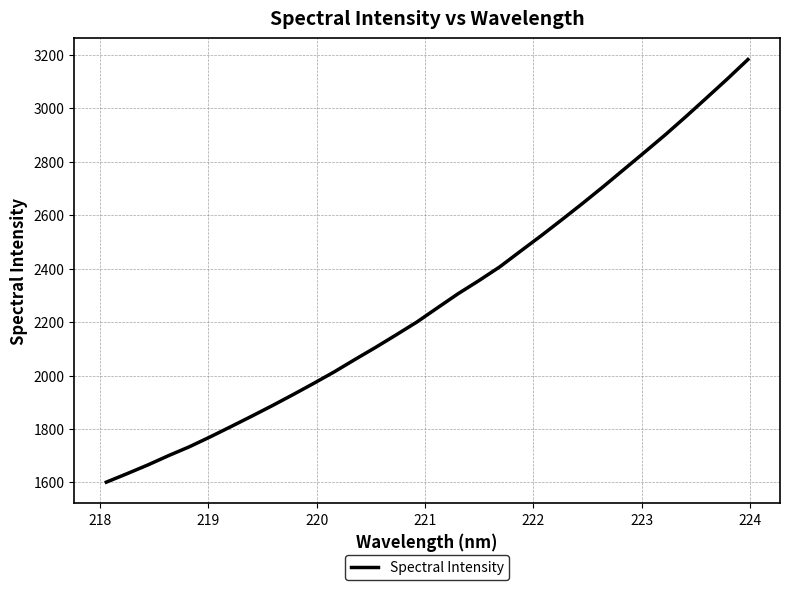

Reading left to right, extract all data points from this chart.

1601.2	1632.8	1665.3	1700.3	1733.2	1770.0	1808.3	1847.2	1887.0	1928.1	1970.2	2013.7	2060.0	2105.3	2152.5	2200.5	2254.0	2306.8	2355.6	2406.6	2465.1	2523.1	2583.0	2643.9	2706.5	2771.0	2835.5	2900.6	2968.9	3038.9	3109.5	3182.5